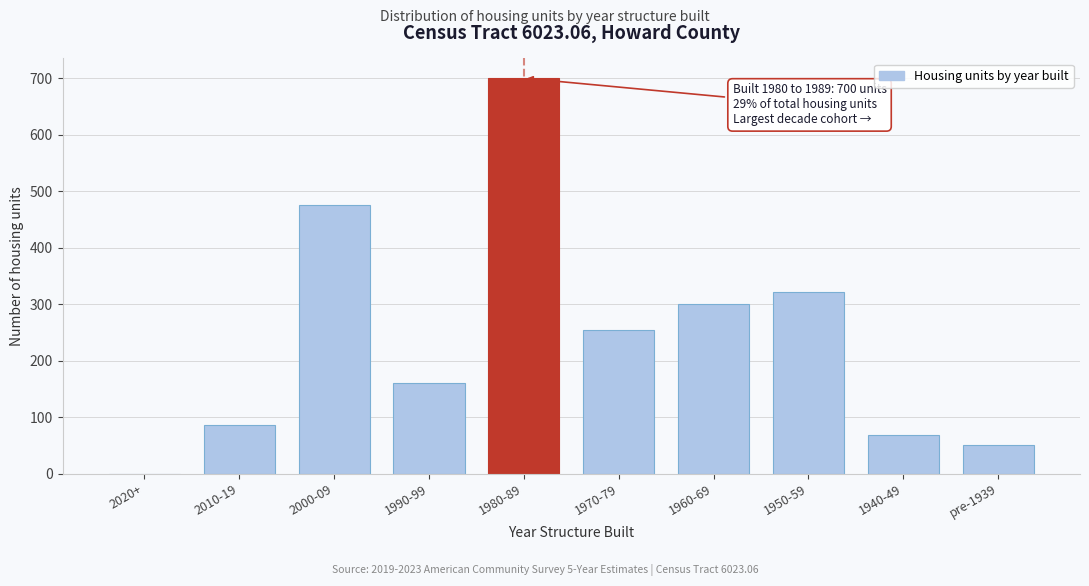

Reading left to right, list all the values displayed in this chart.

2020+=0	2010-19=86	2000-09=475	1990-99=160	1980-89=700	1970-79=255	1960-69=301	1950-59=321	1940-49=69	pre-1939=51